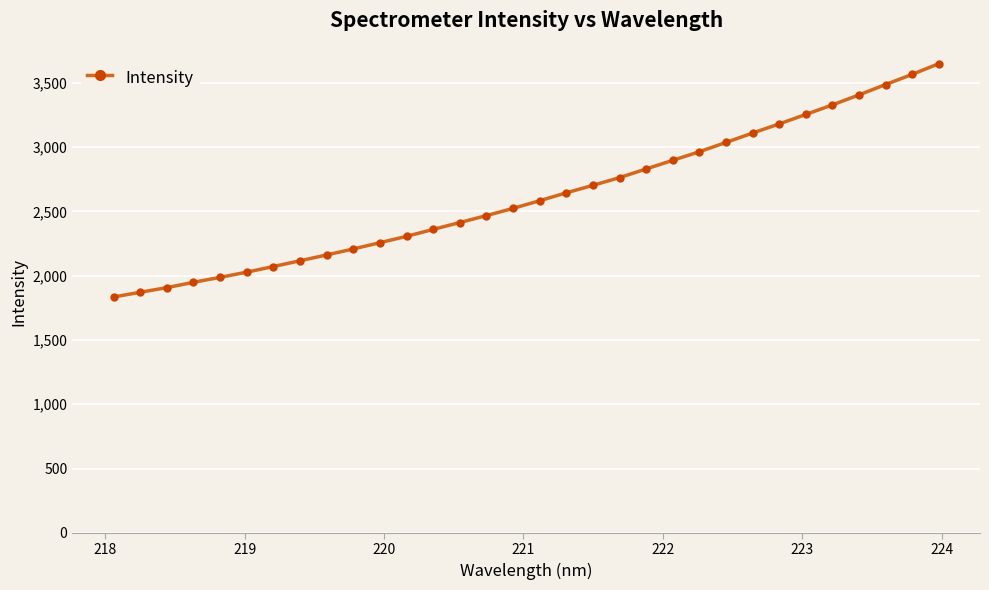

What is the sum of all values?

83849.8